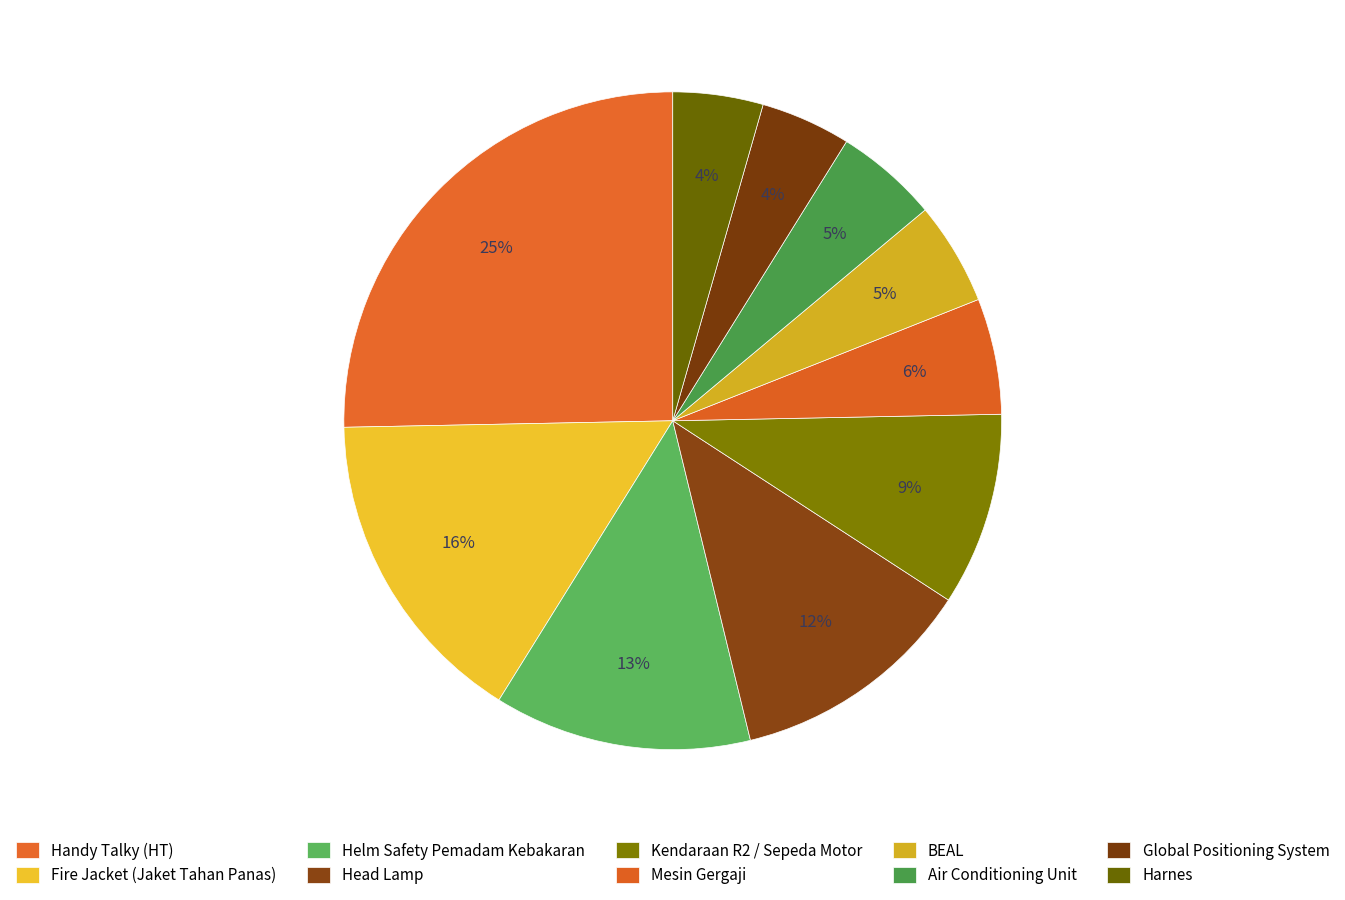

To the nearest percent, what percentage of the pie is Kendaraan R2 / Sepeda Motor?

9%